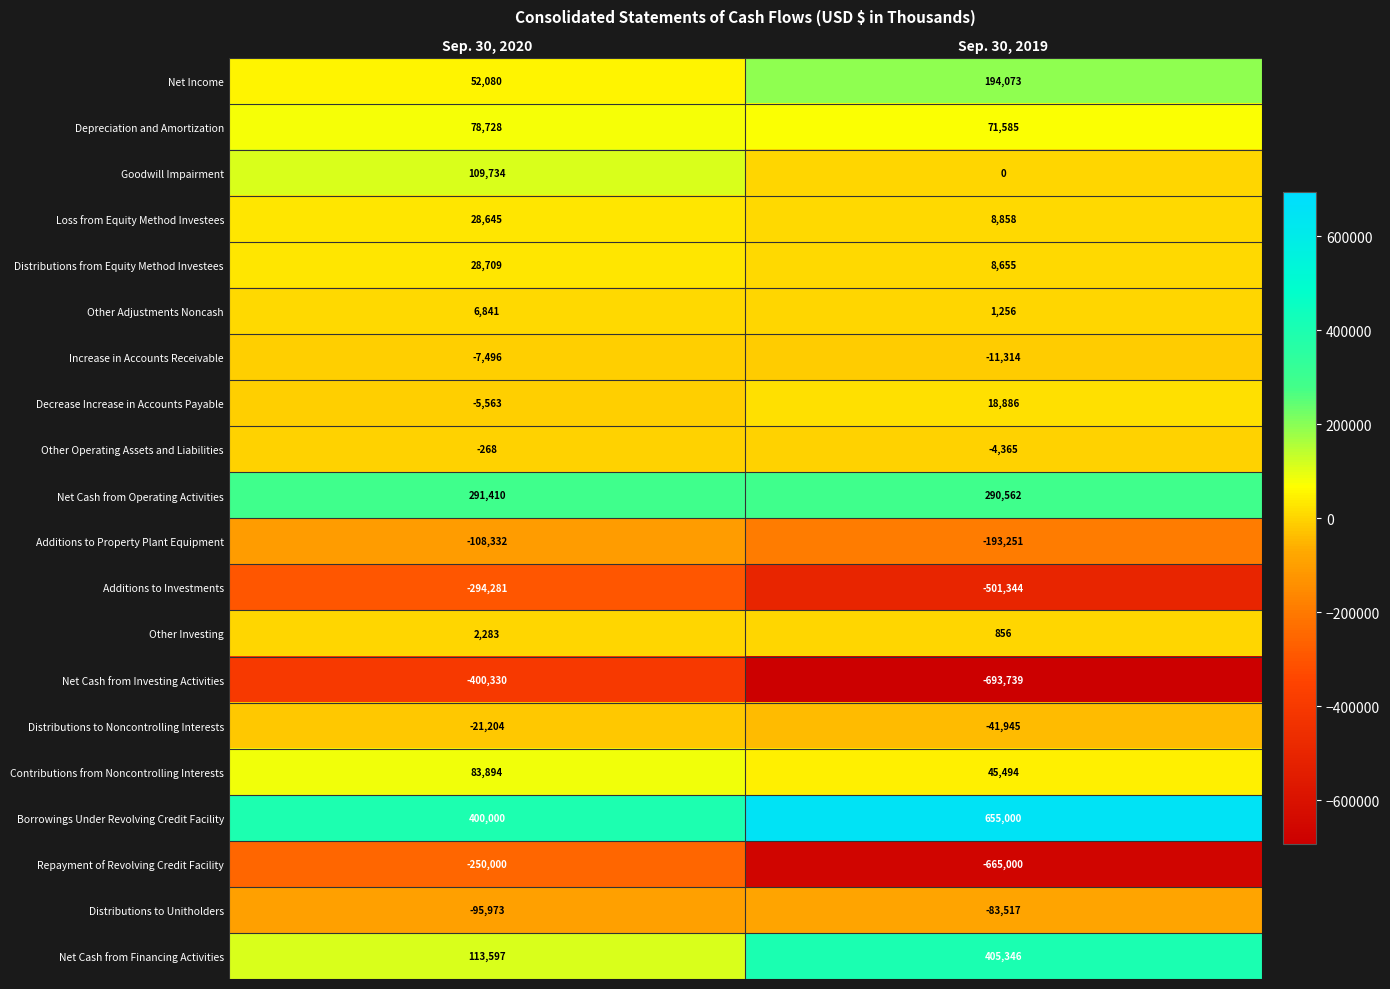

What is the difference between the highest and lowest values at Sep. 30, 2020?

800330